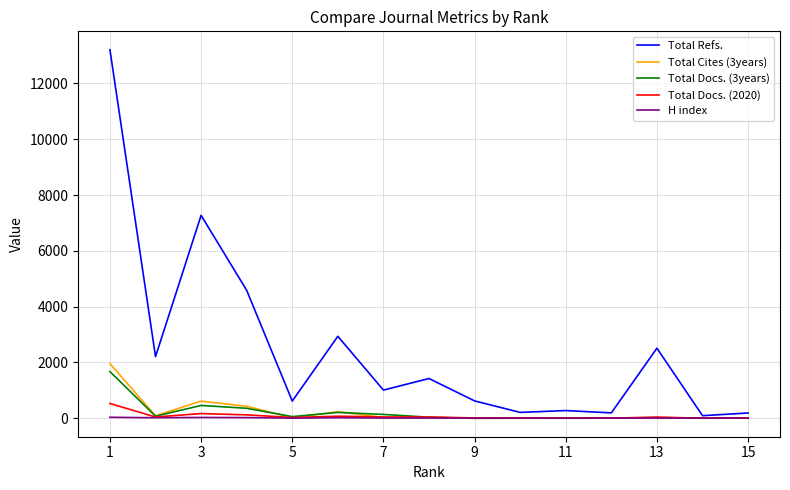

Which series has the largest total across all categories?

Total Refs.